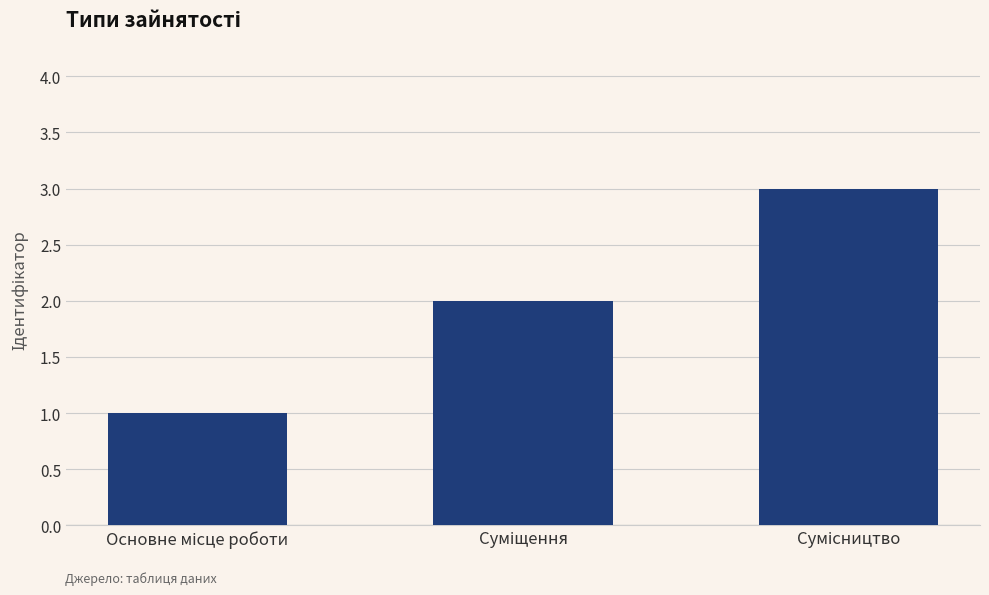

What is the sum of all values?

6